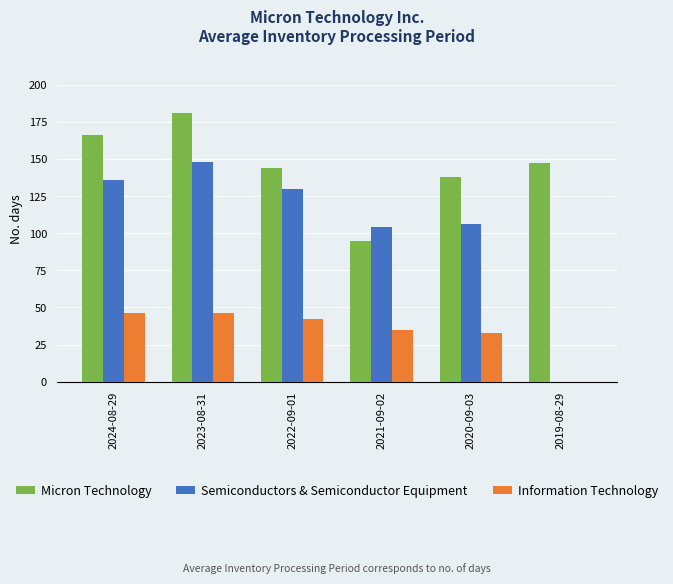

Reading left to right, list all the values displayed in this chart.

Micron Technology: 2024-08-29=166	2023-08-31=181	2022-09-01=144	2021-09-02=95	2020-09-03=138	2019-08-29=147
Semiconductors & Semiconductor Equipment: 2024-08-29=136	2023-08-31=148	2022-09-01=130	2021-09-02=104	2020-09-03=106	2019-08-29=0
Information Technology: 2024-08-29=46	2023-08-31=46	2022-09-01=42	2021-09-02=35	2020-09-03=33	2019-08-29=0